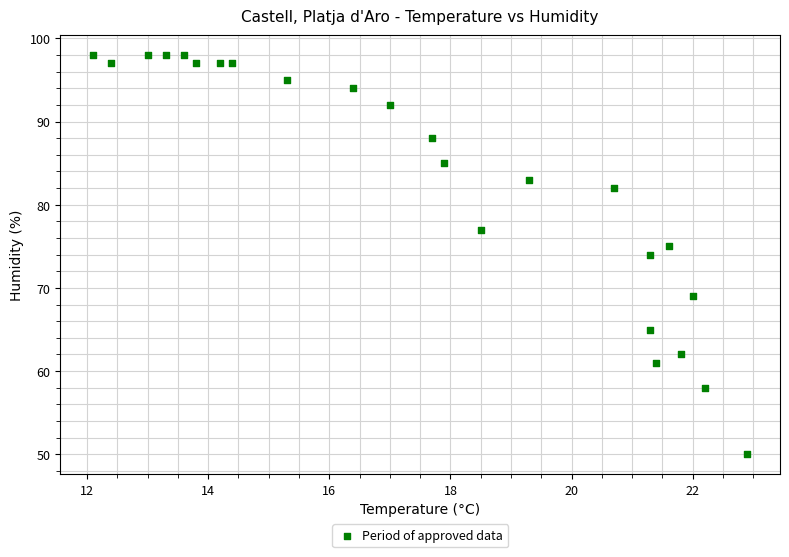

What is the range of Y values (max minus min)?

48